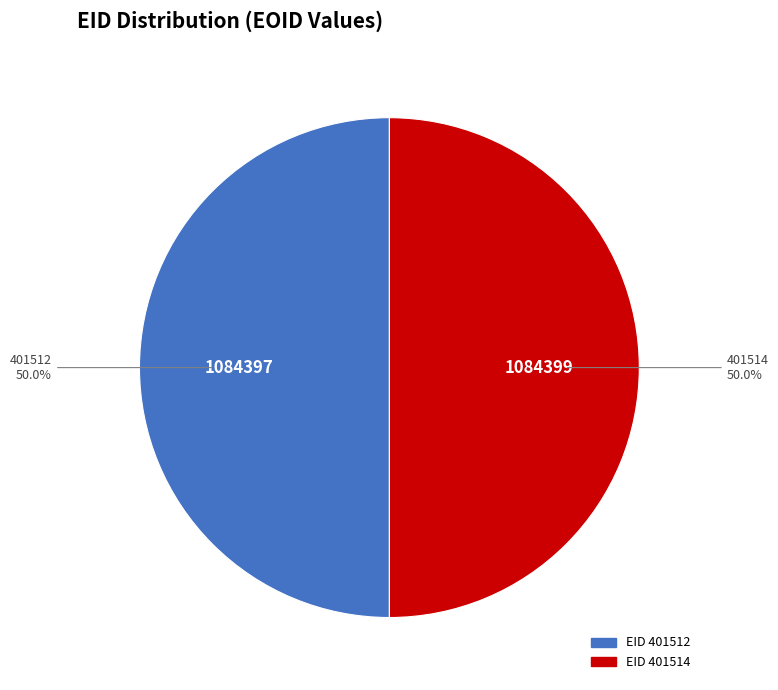

How many slices are in this pie chart?

2